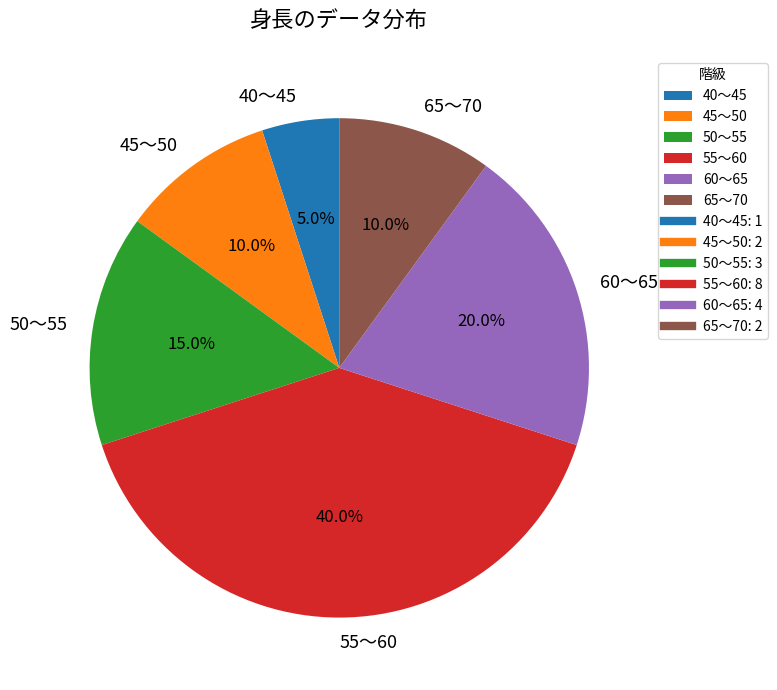

Which slice is the largest?

55～60